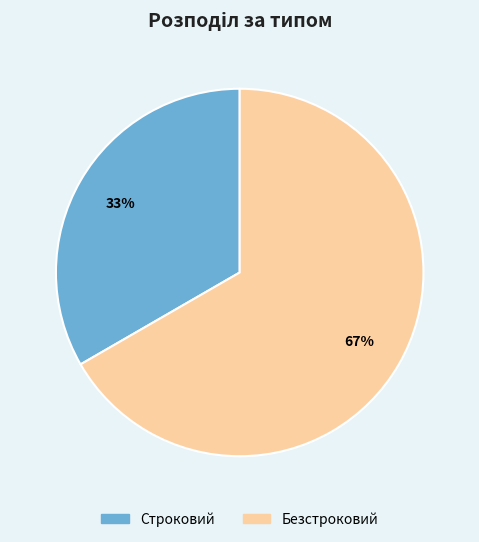

To the nearest percent, what is the combined percentage of Строковий and Безстроковий?

100%